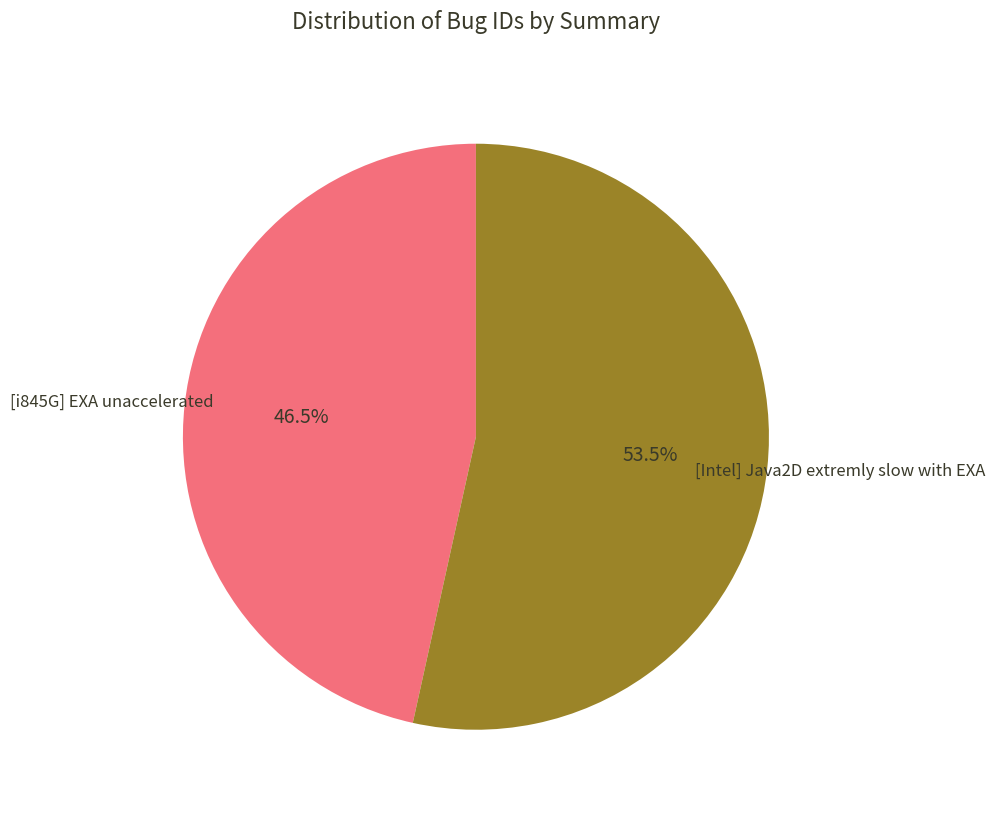

Does any single category account for the majority?

Yes